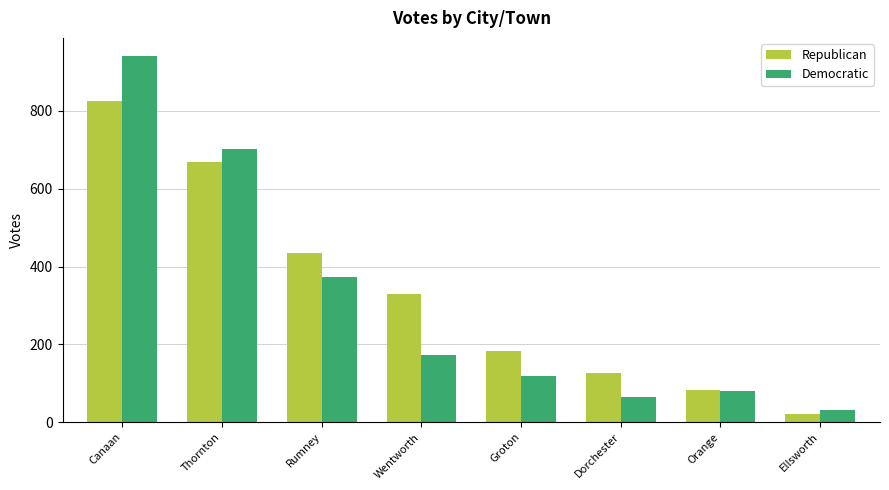

What is the difference between the maximum and second lowest values in the Democratic series?

874